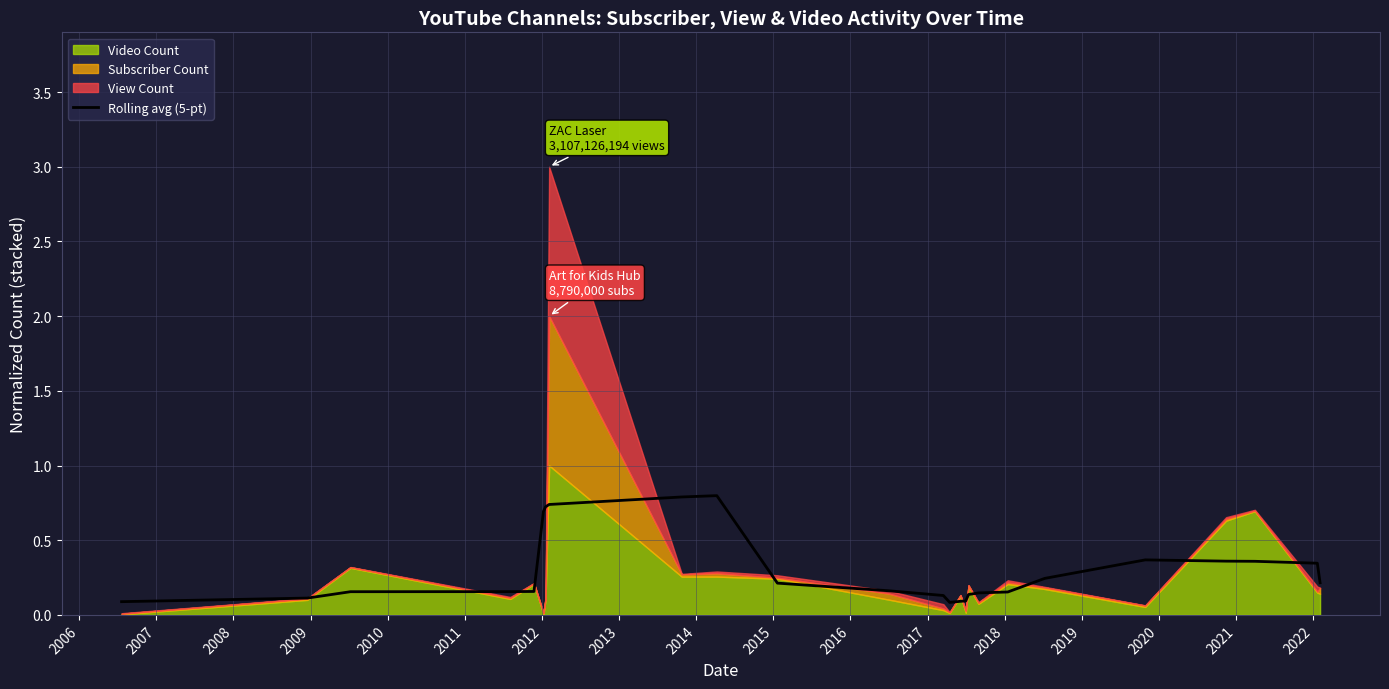

What is the label of the 6th point from the left?

2010